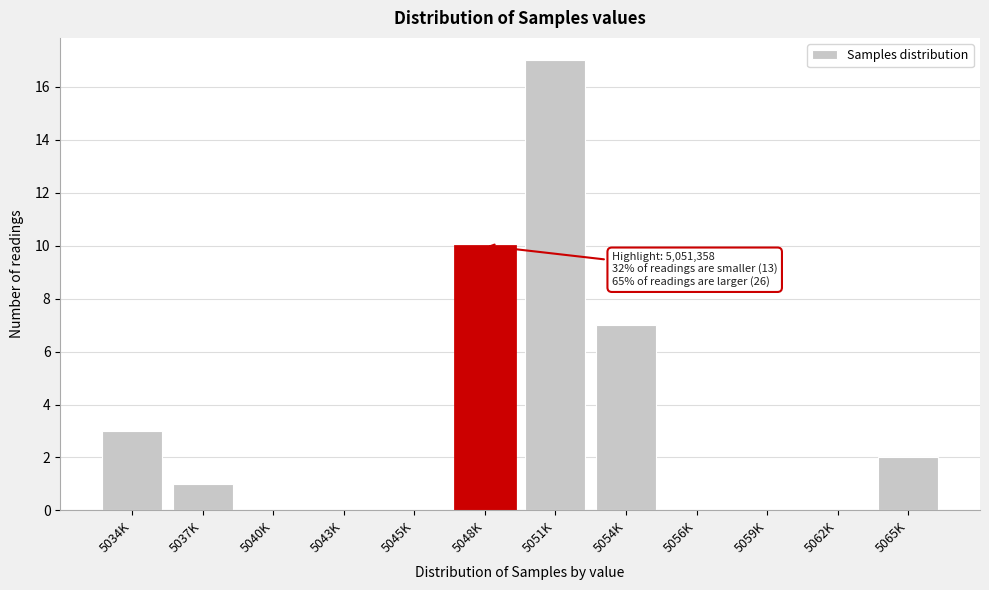

Reading right to left, what are all the values shown in this chart?

5065K=2	5062K=0	5059K=0	5056K=0	5054K=7	5051K=17	5048K=10	5045K=0	5043K=0	5040K=0	5037K=1	5034K=3